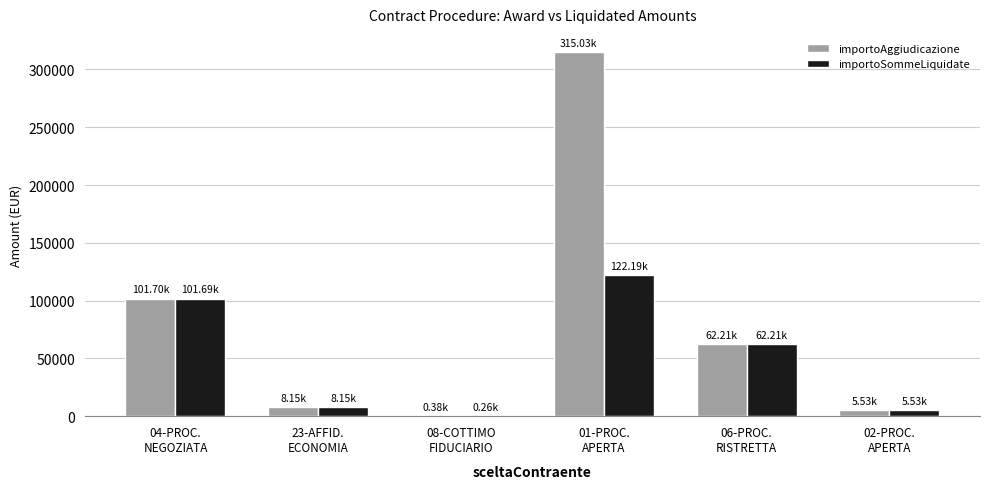

Is it true that importoSommeLiquidate equals 33690.6 at 04-PROC.
NEGOZIATA?

False